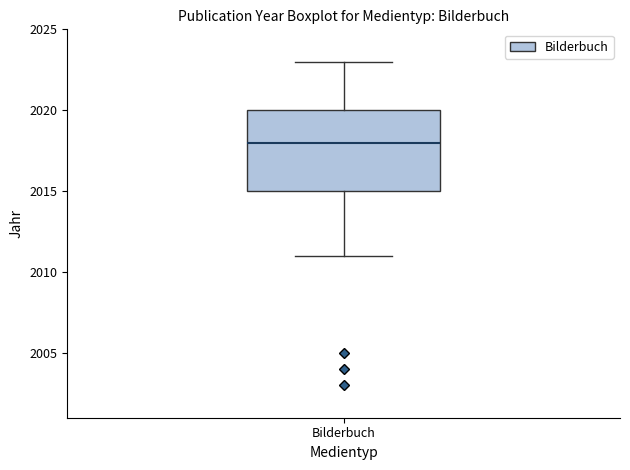

Where does the upper whisker of the box for Bilderbuch end on the y-axis? The values are not printed on the chart, so give them approximately, as read against the axis.

2023